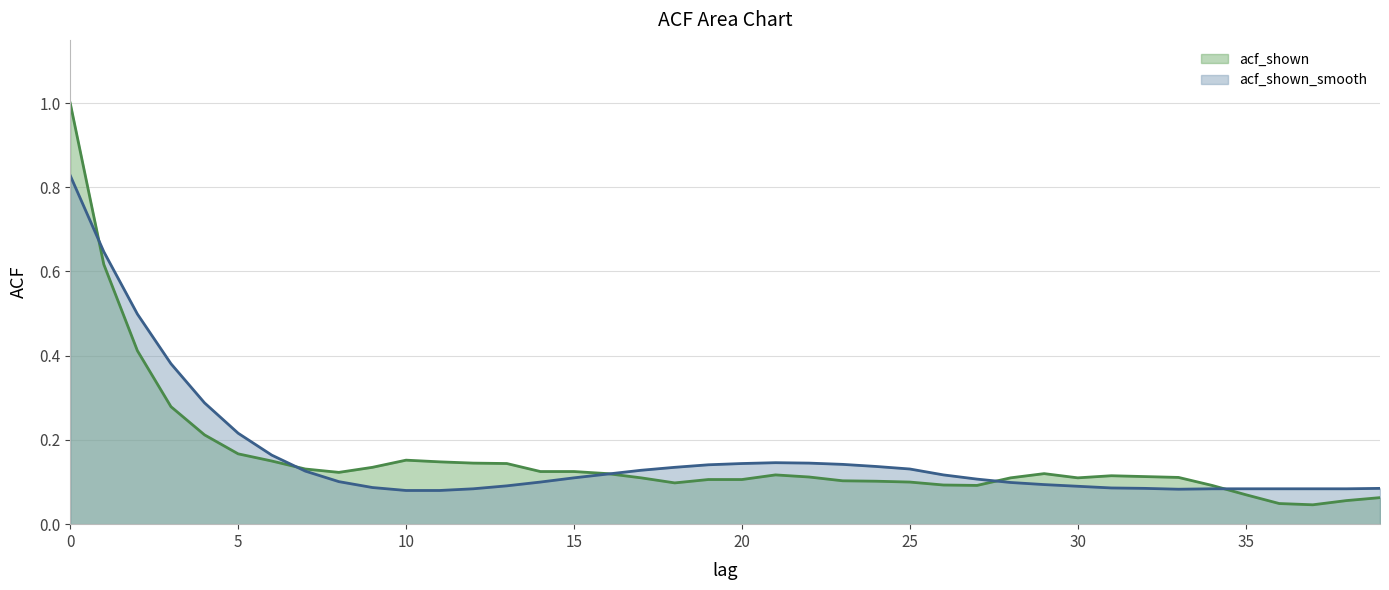

Does the chart display data point markers on the line(s)?

No